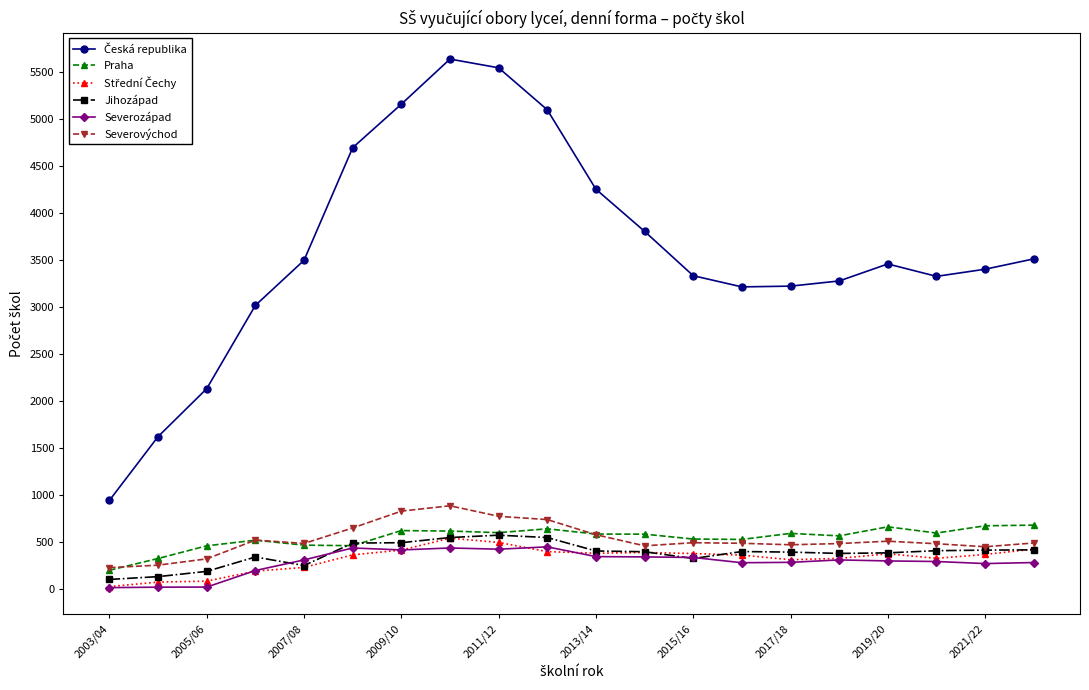

What is the maximum value shown in the chart?

5639